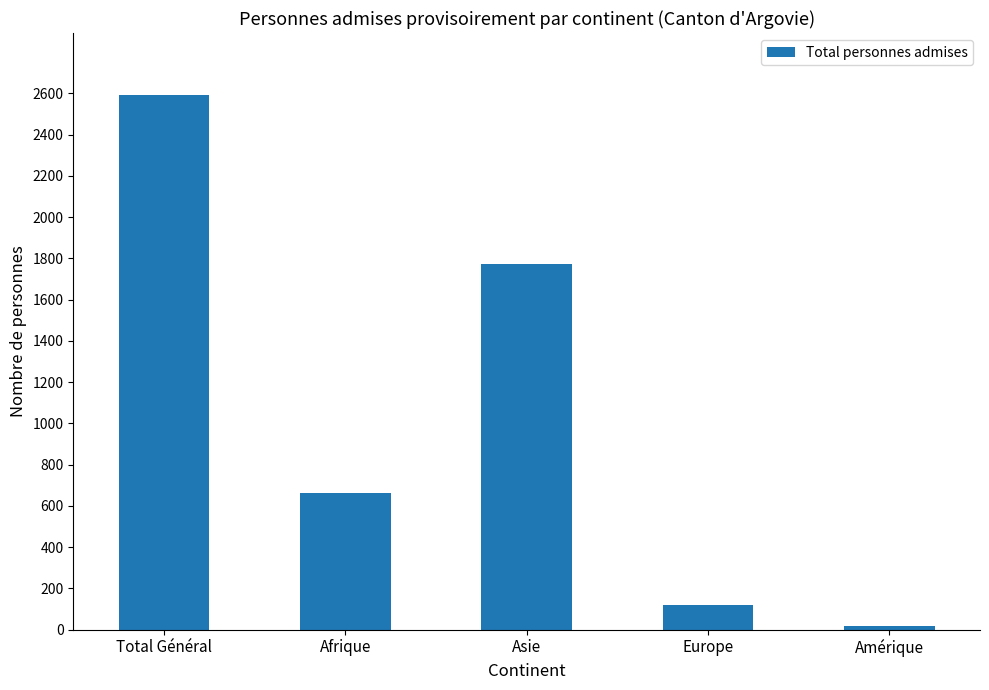

What position from the right is Total Général?

5